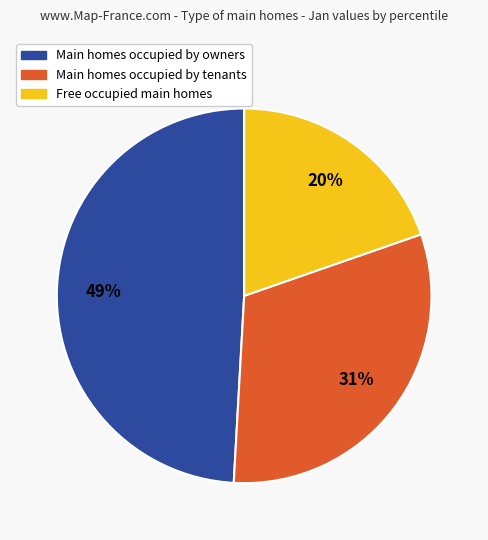

To the nearest percent, what is the difference between the largest and smallest slice percentages?

29%